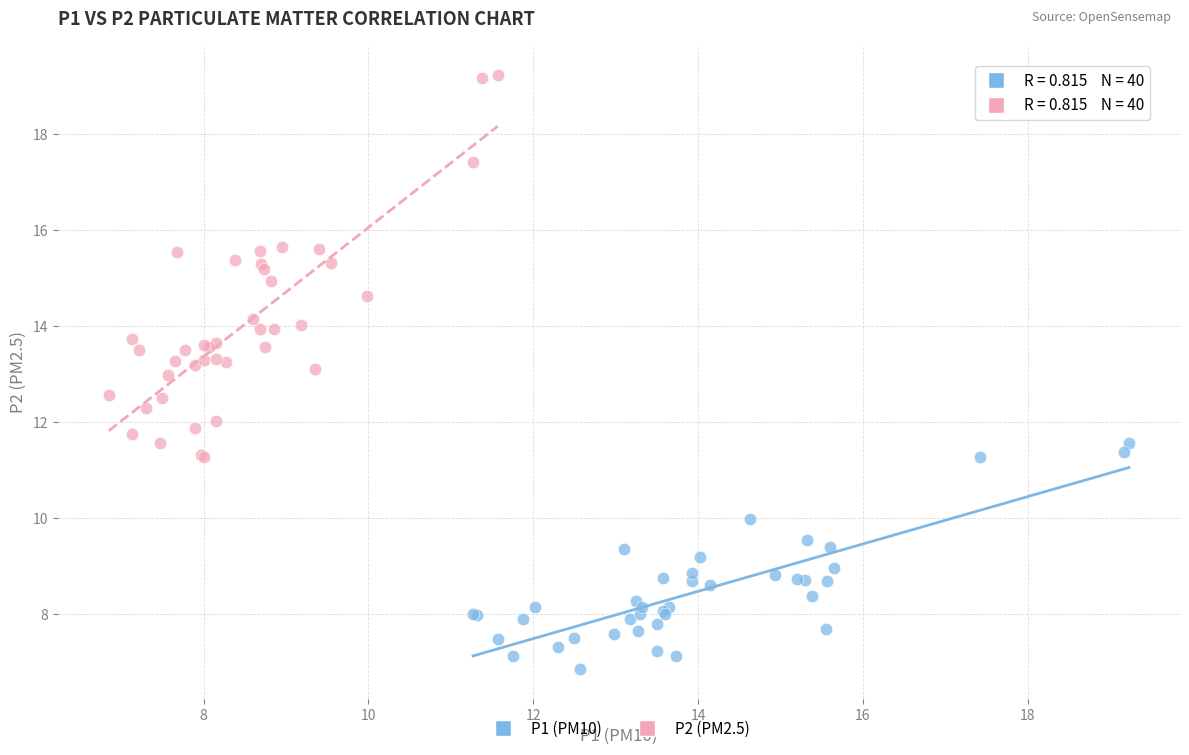

Which series reaches the maximum Y coordinate?

P2 (PM2.5)